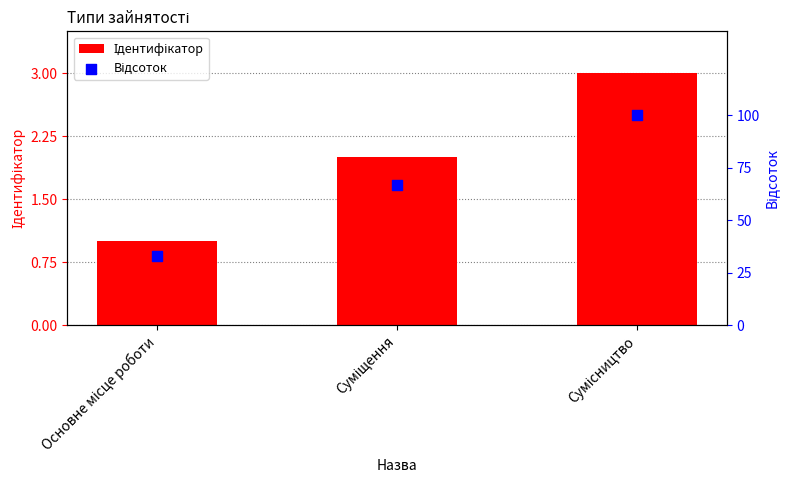

At which category is the sum across all series the highest?

Сумісництво